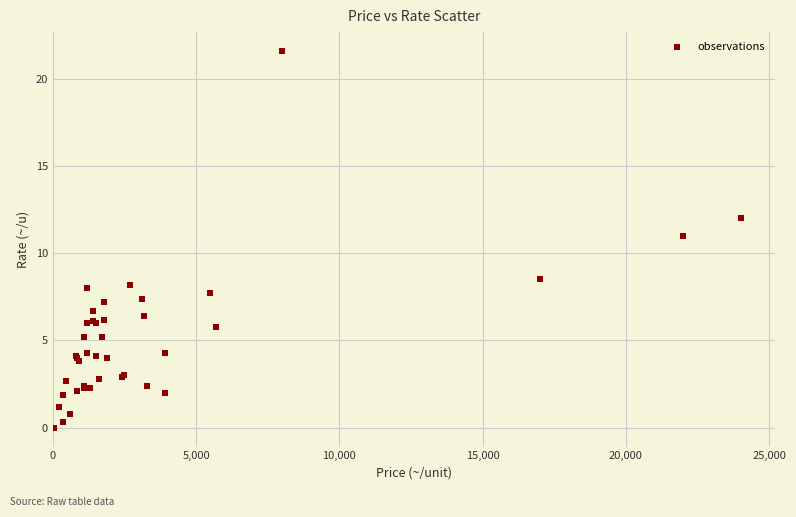

What Y value in the scatter plot is closest to 10?

11.0